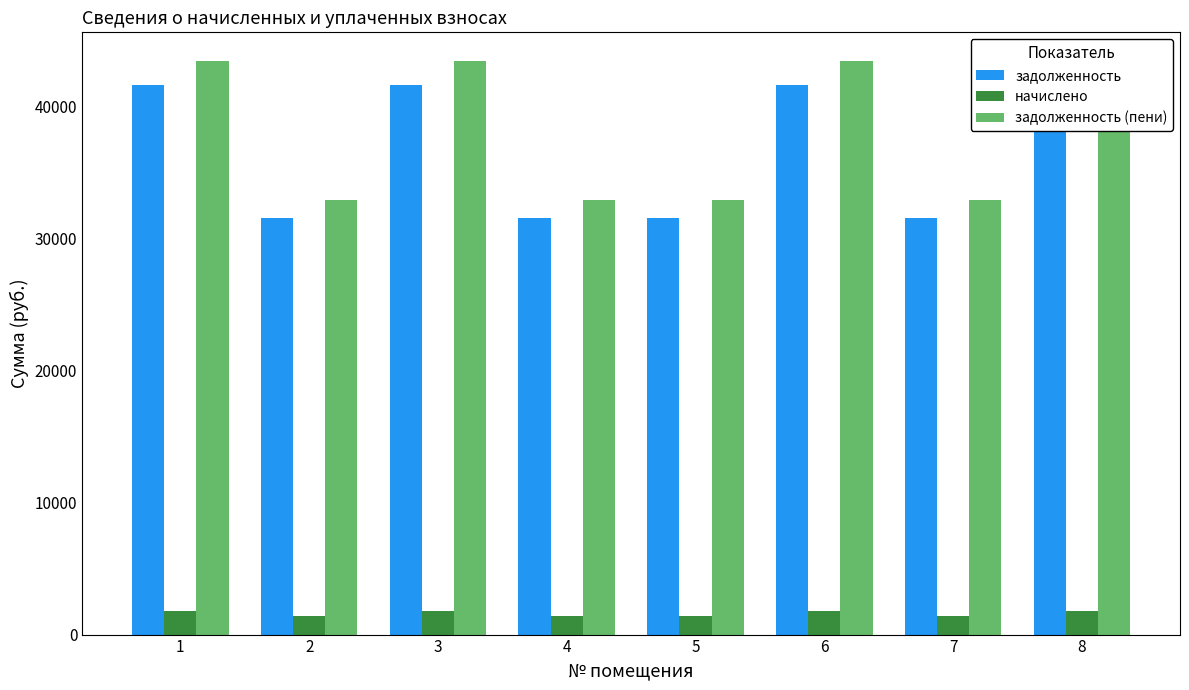

At which label does задолженность first exceed 41605?

1